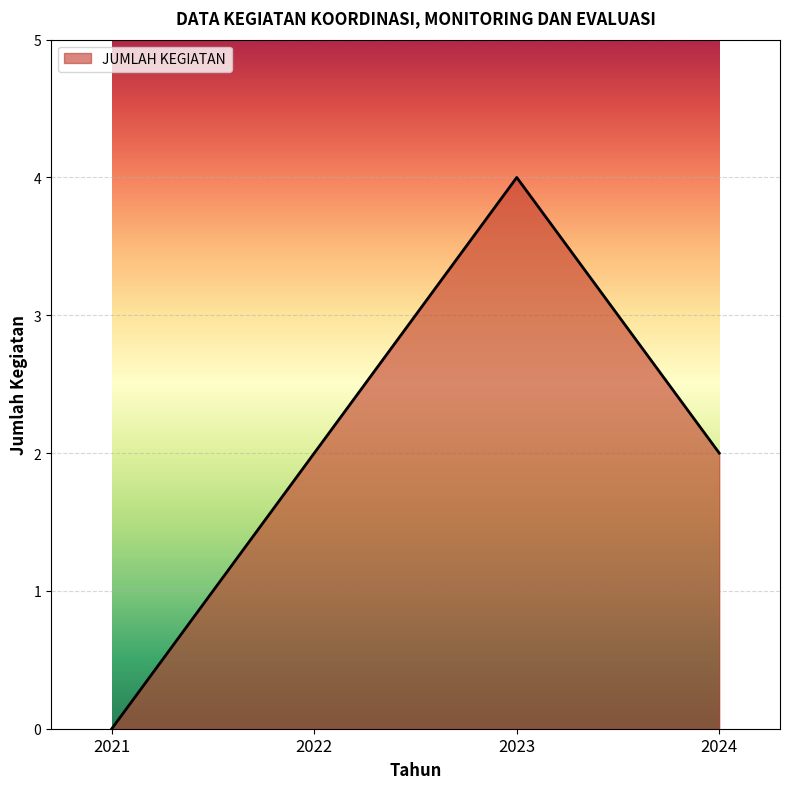

What is the sum of the values at 2023 and 2022?

6